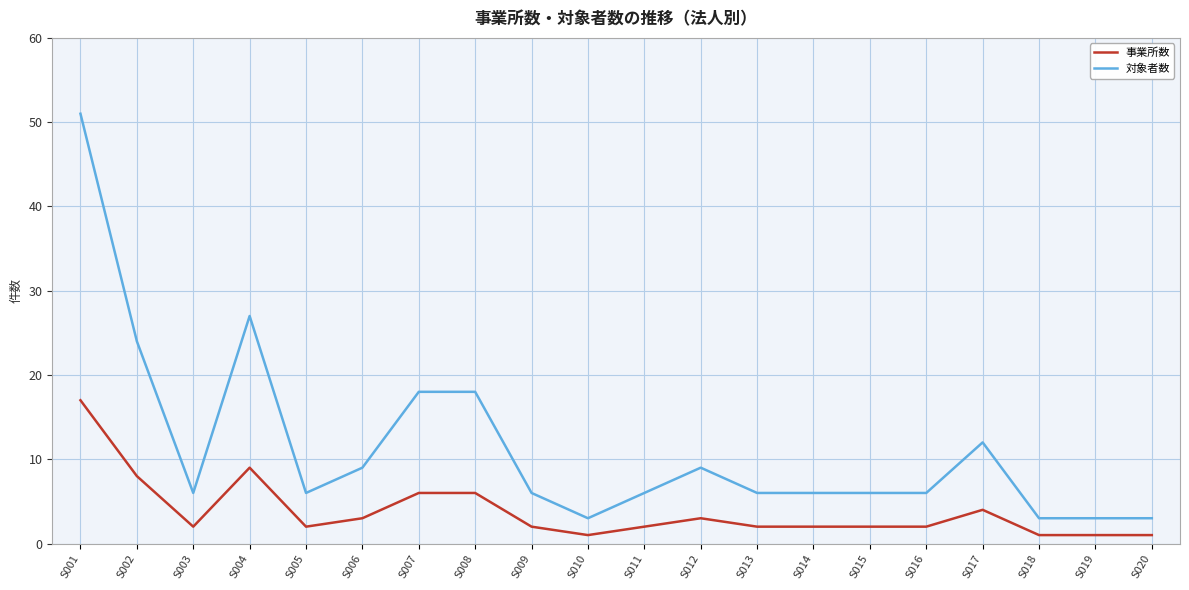

True or false: 事業所数 and 対象者数 cross at least once.

False